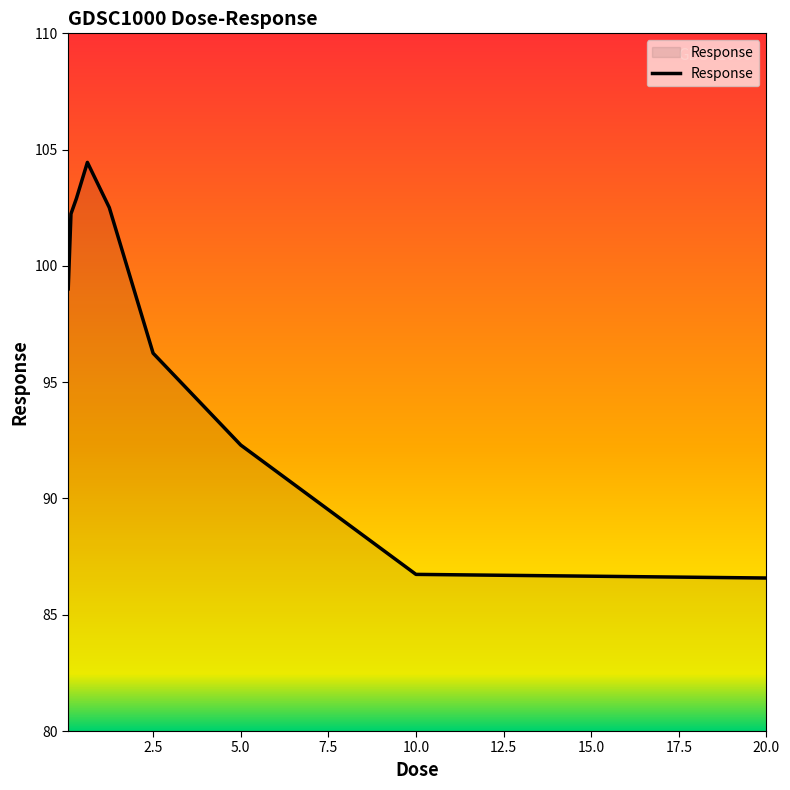

What is the difference between the maximum and minimum values?

17.9